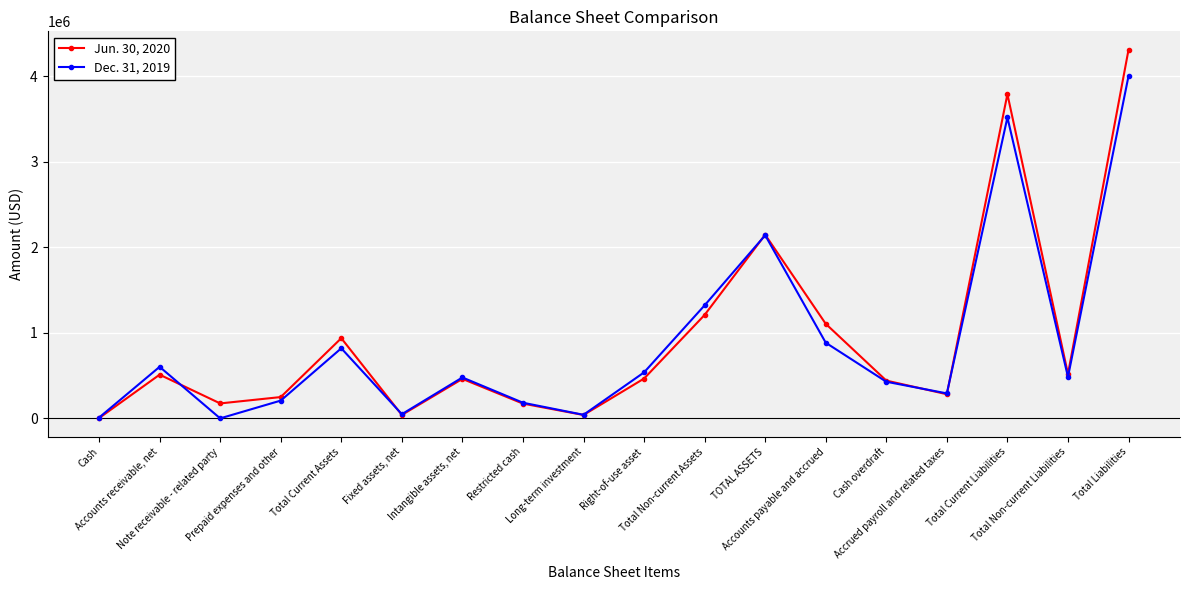

Which series changed the most between Cash and Total Current Liabilities?

Jun. 30, 2020